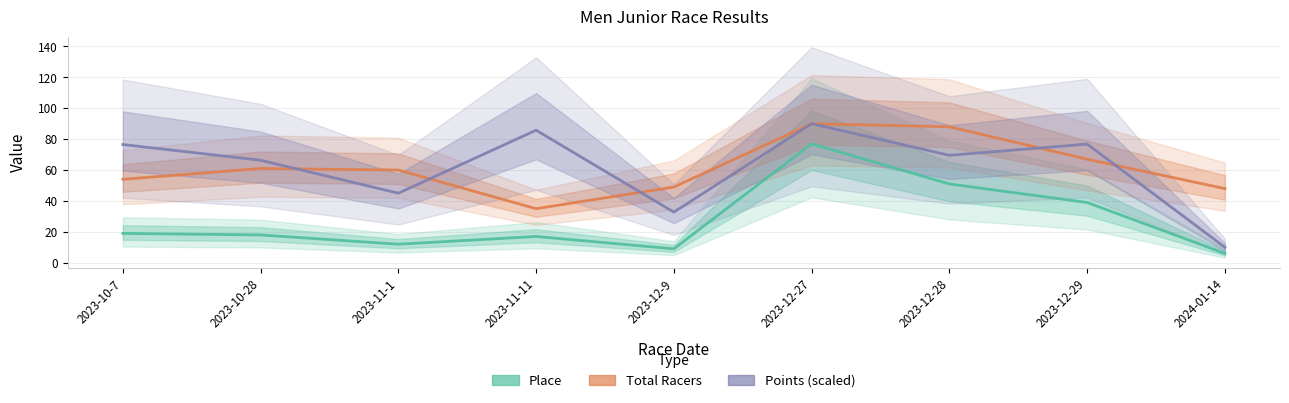

How many intersections are there between Total Racers and Points (scaled)?

5